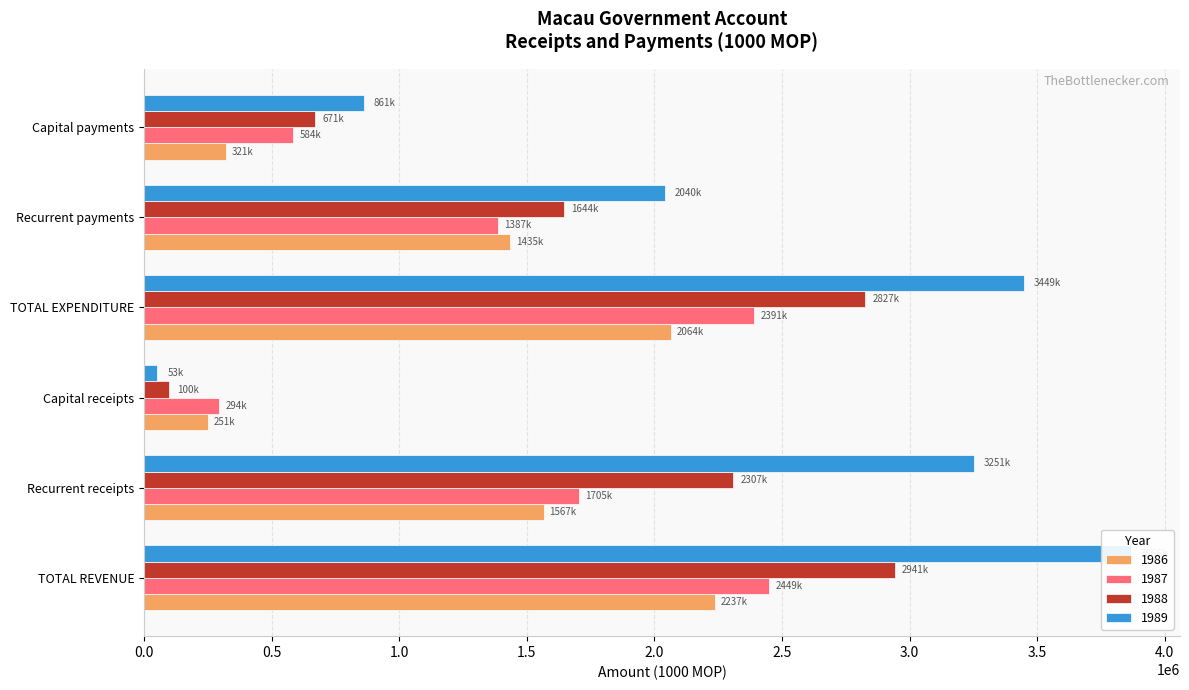

Which series has the largest total across all categories?

1989